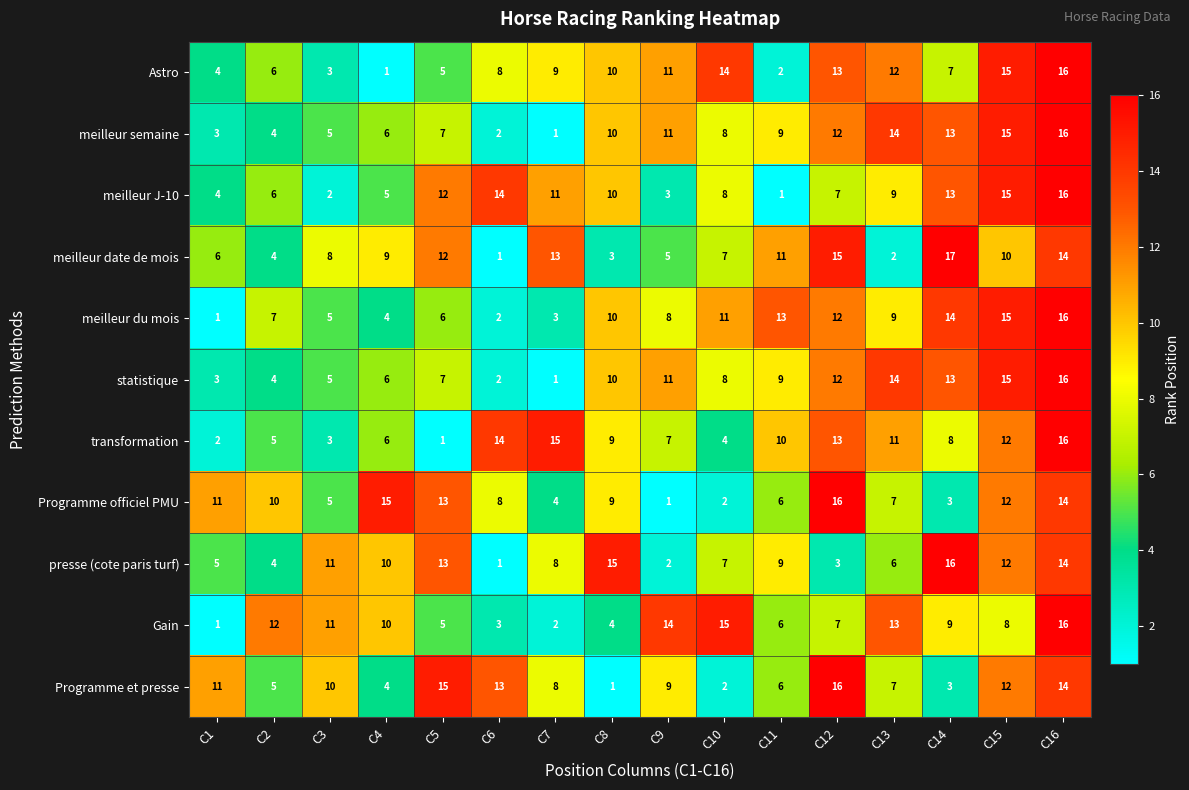

Count the number of data series in this chart.

11